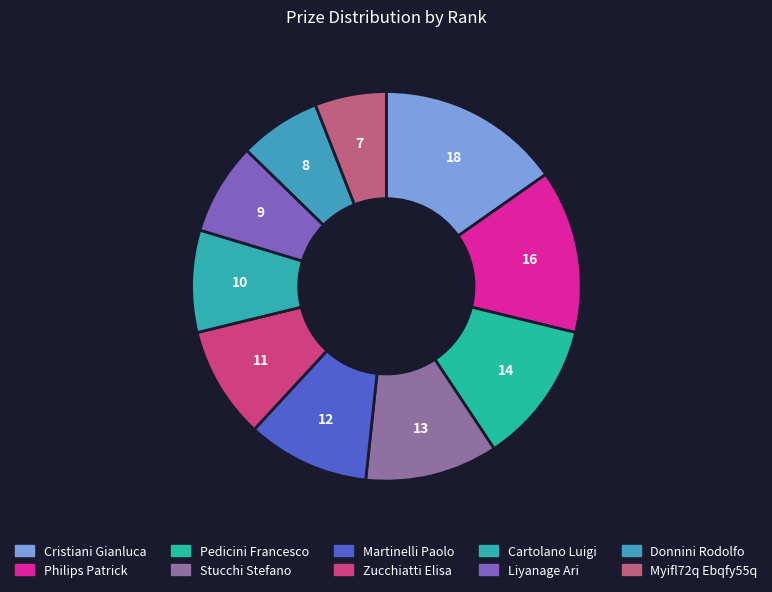

To the nearest percent, what is the average slice percentage?

10%